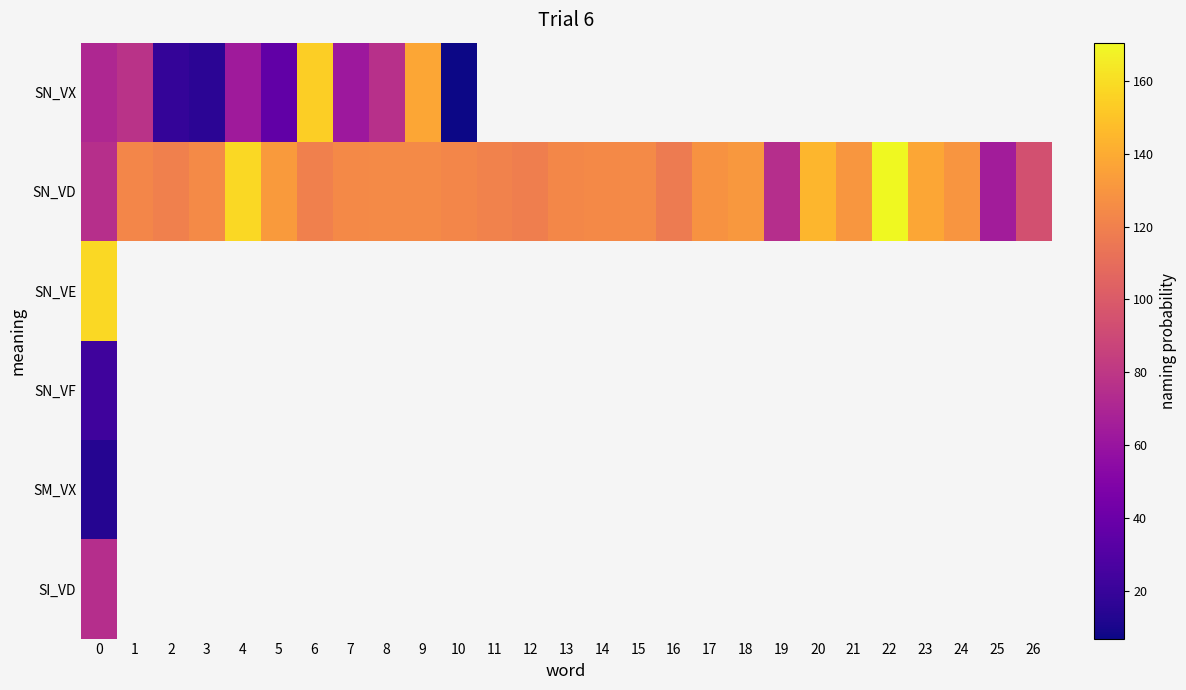

What is the minimum value shown in the chart?

6.8